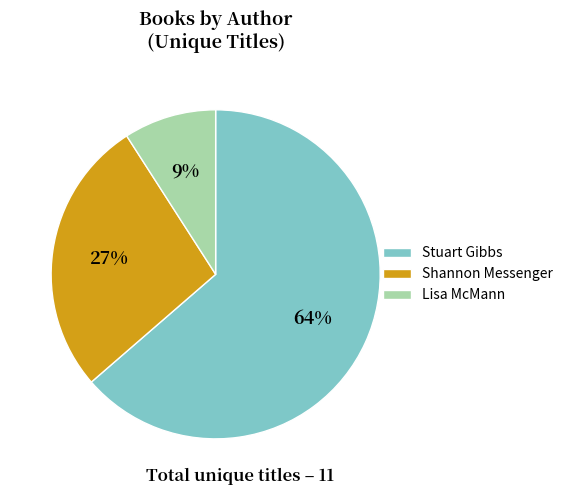

To the nearest percent, what percentage of the pie is Shannon Messenger?

27%